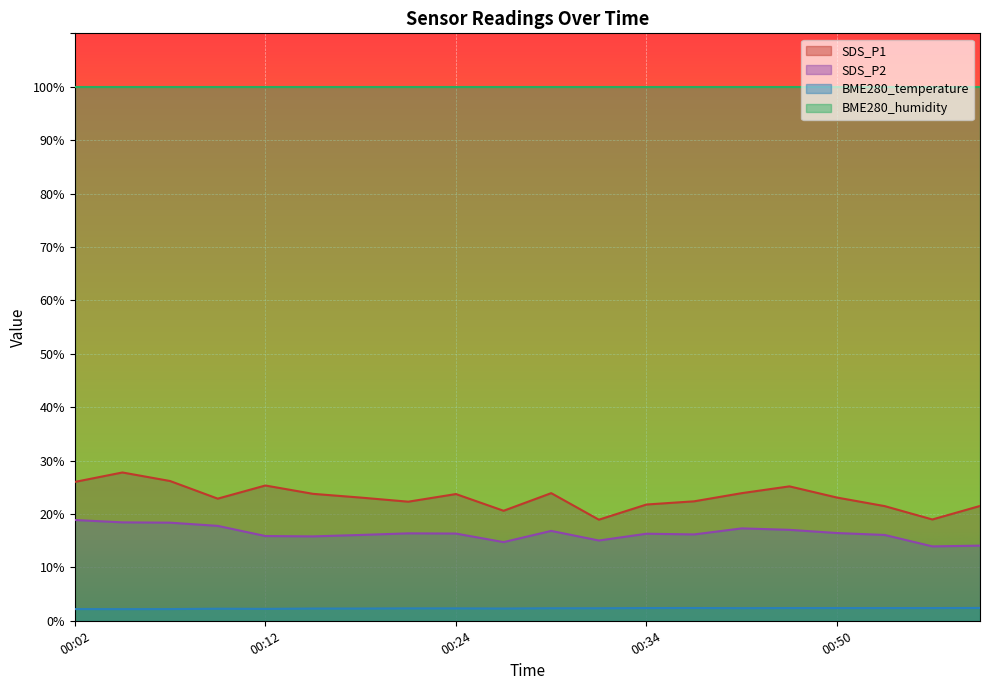

Where is BME280_temperature nearest to the value 2?

00:04